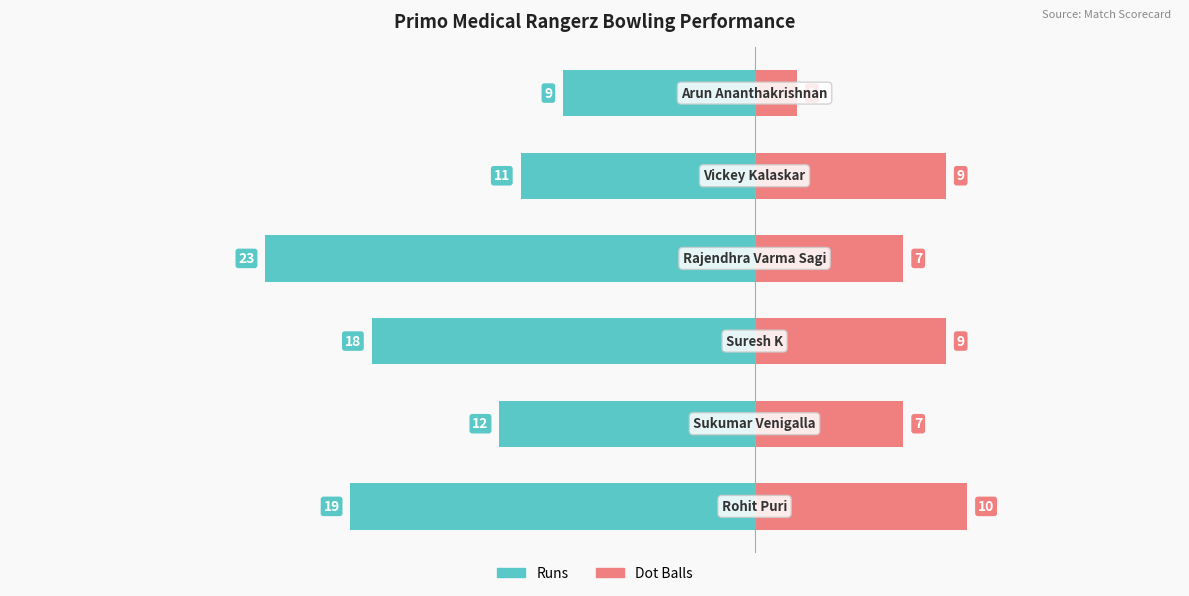

True or false: Runs has a value of -23 at −10.

True